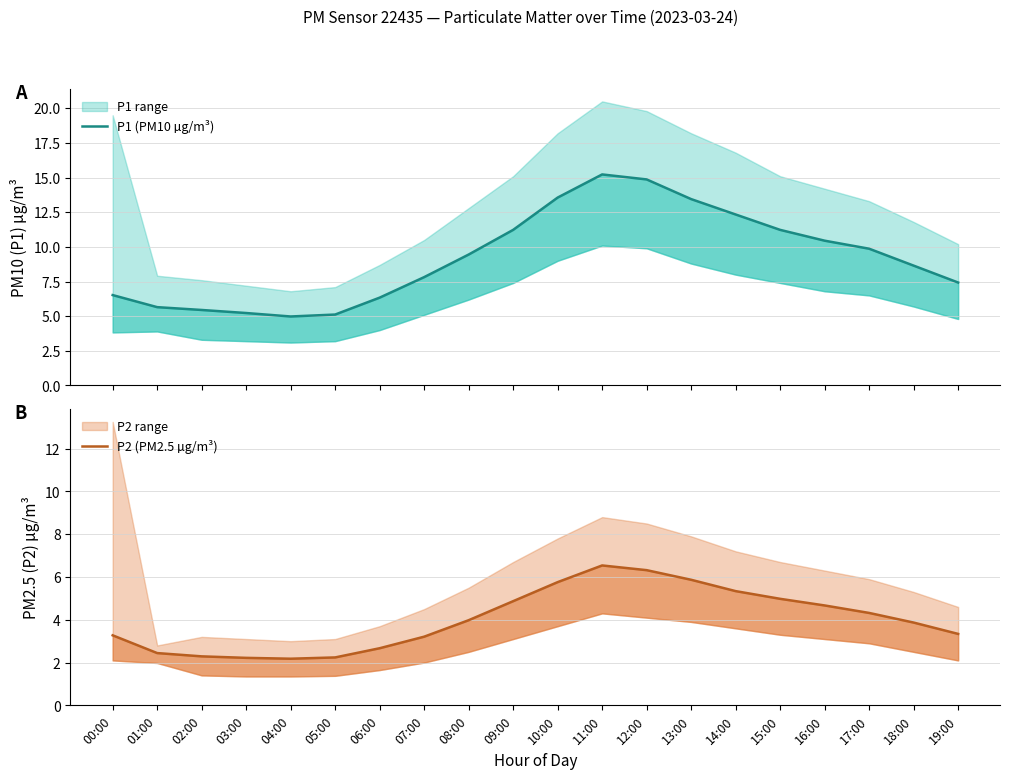

How many data points in P1 (PM10 µg/m³) are less than 9?

10